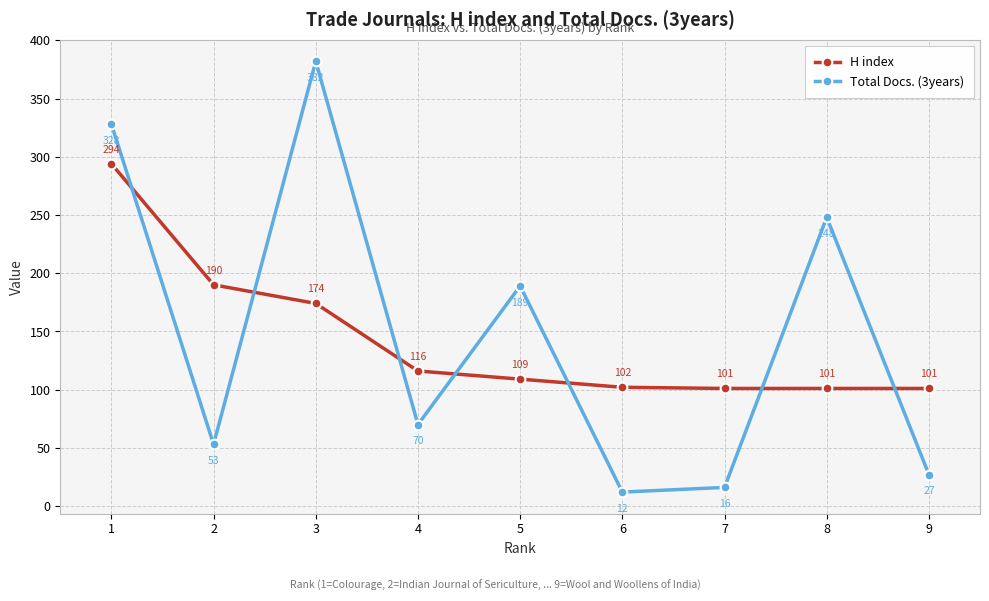

How many values in the H index series are below 109?

4